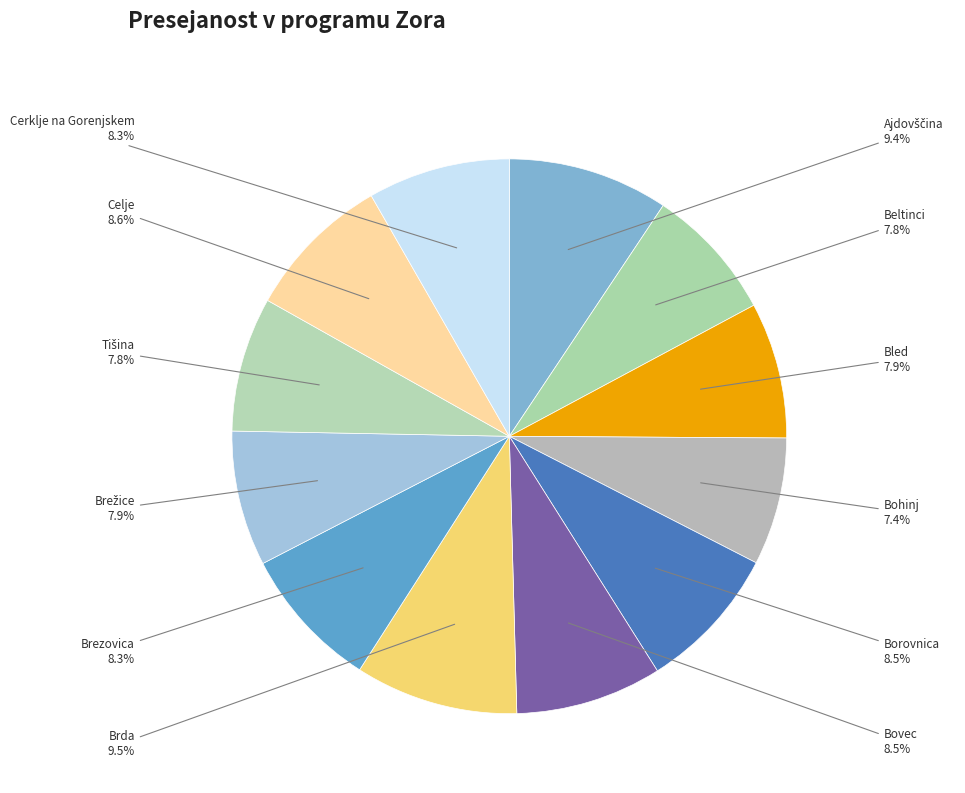

How many slices are in this pie chart?

12